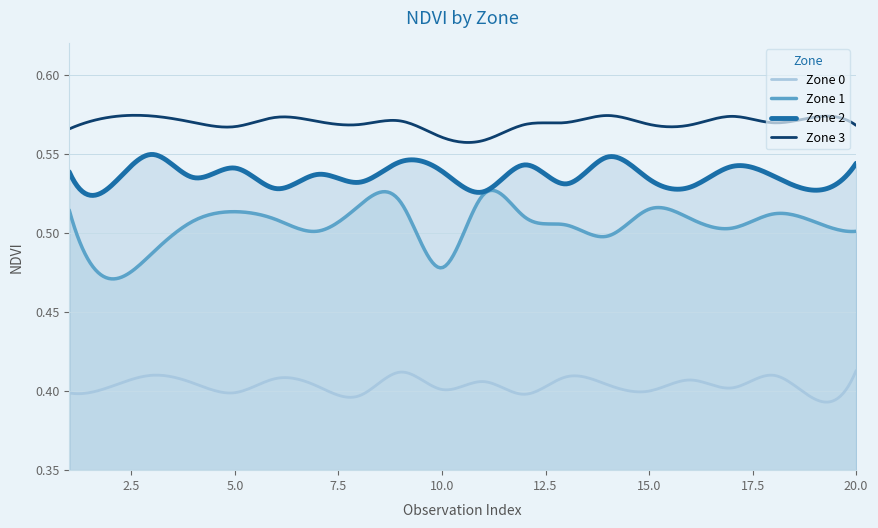

Is the value of Zone 0 at 17 greater than the value of Zone 2 at 14?

No